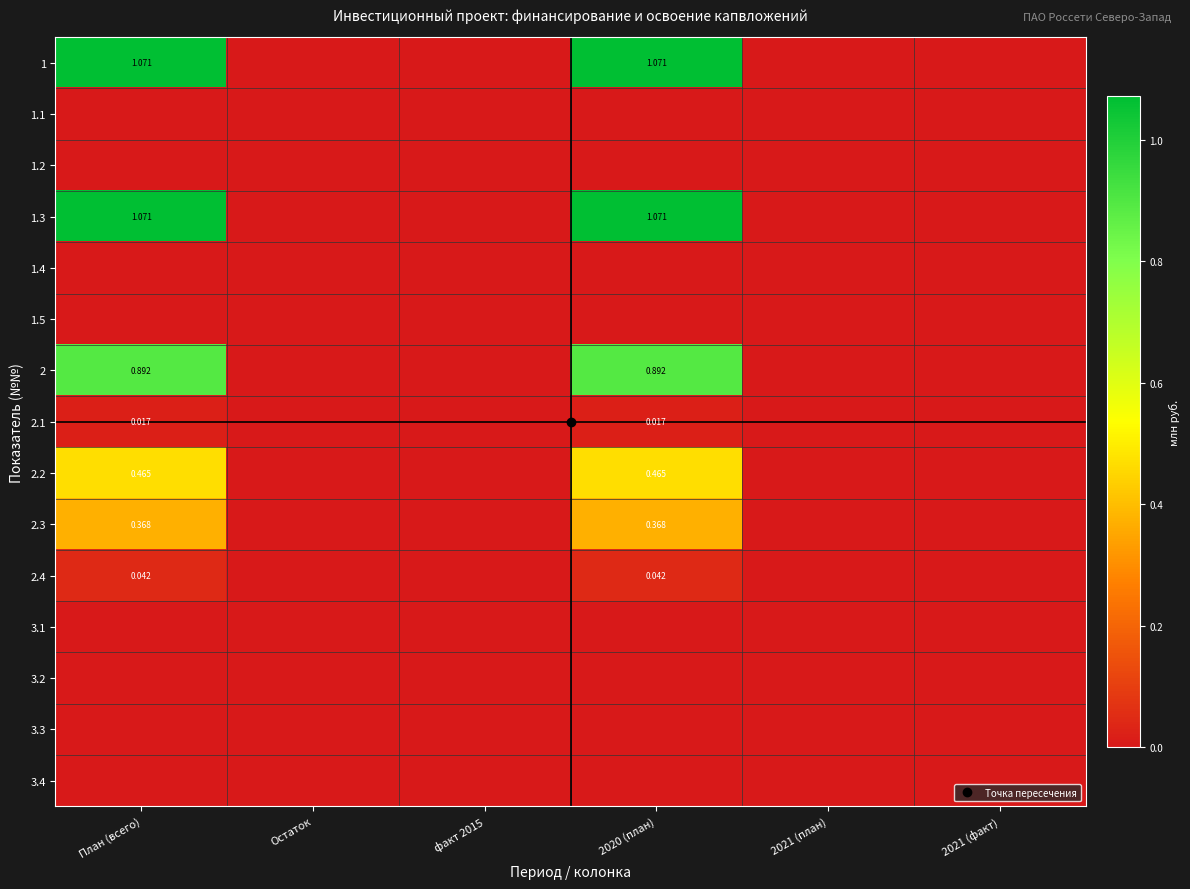

At how many categories does at least one series exceed 0?

2